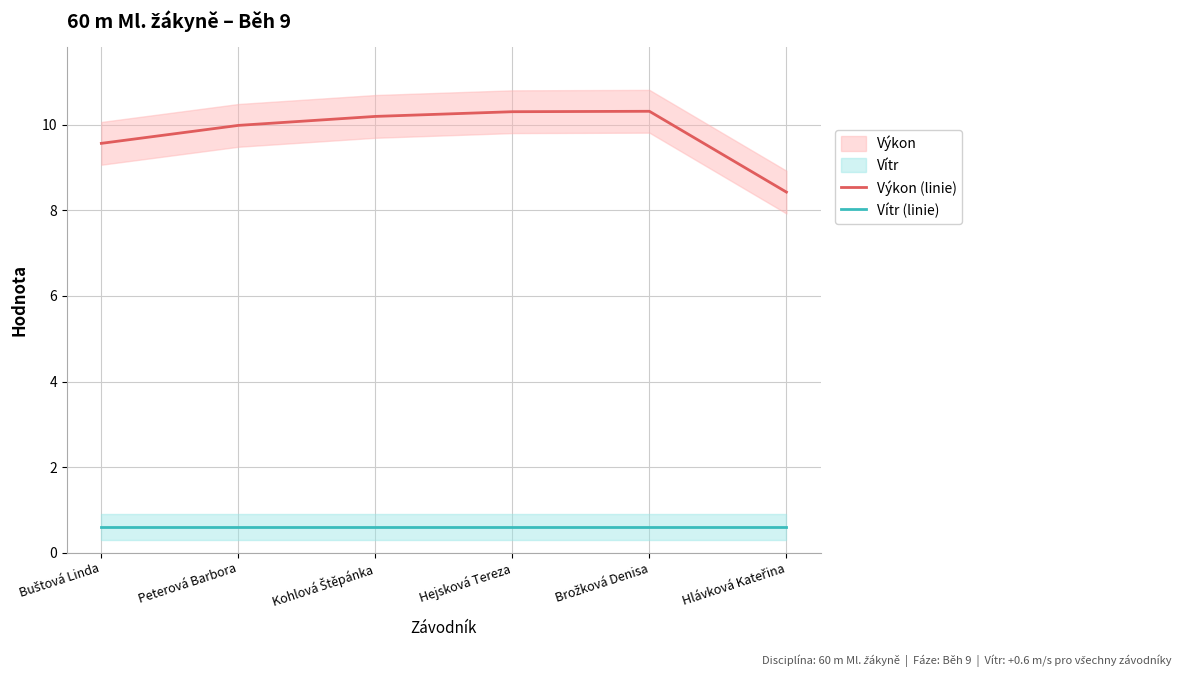

At which label is Vítr (linie) closest to 0?

Buštová Linda